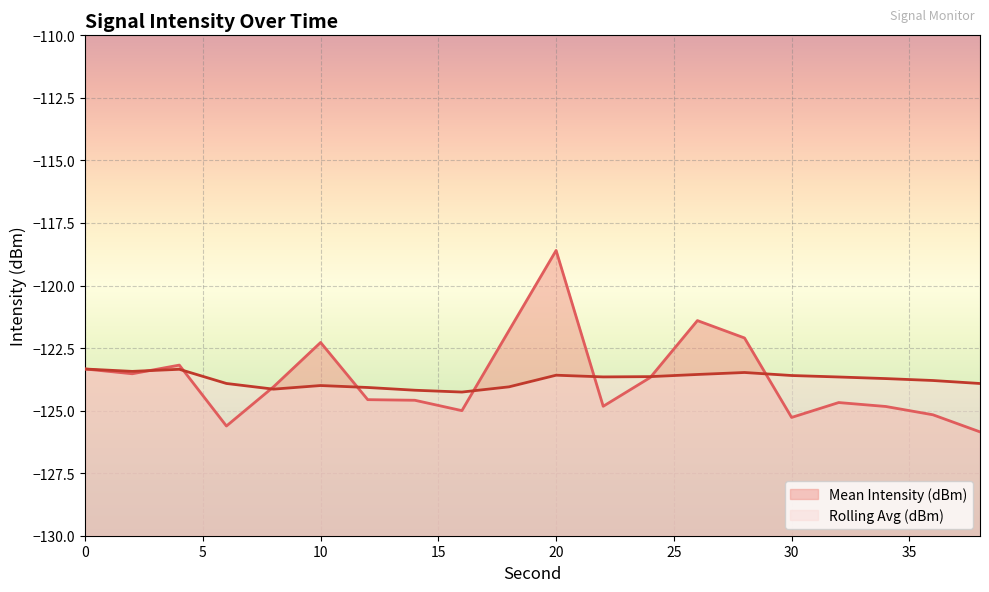

Between 32 and 16, which is larger?

32